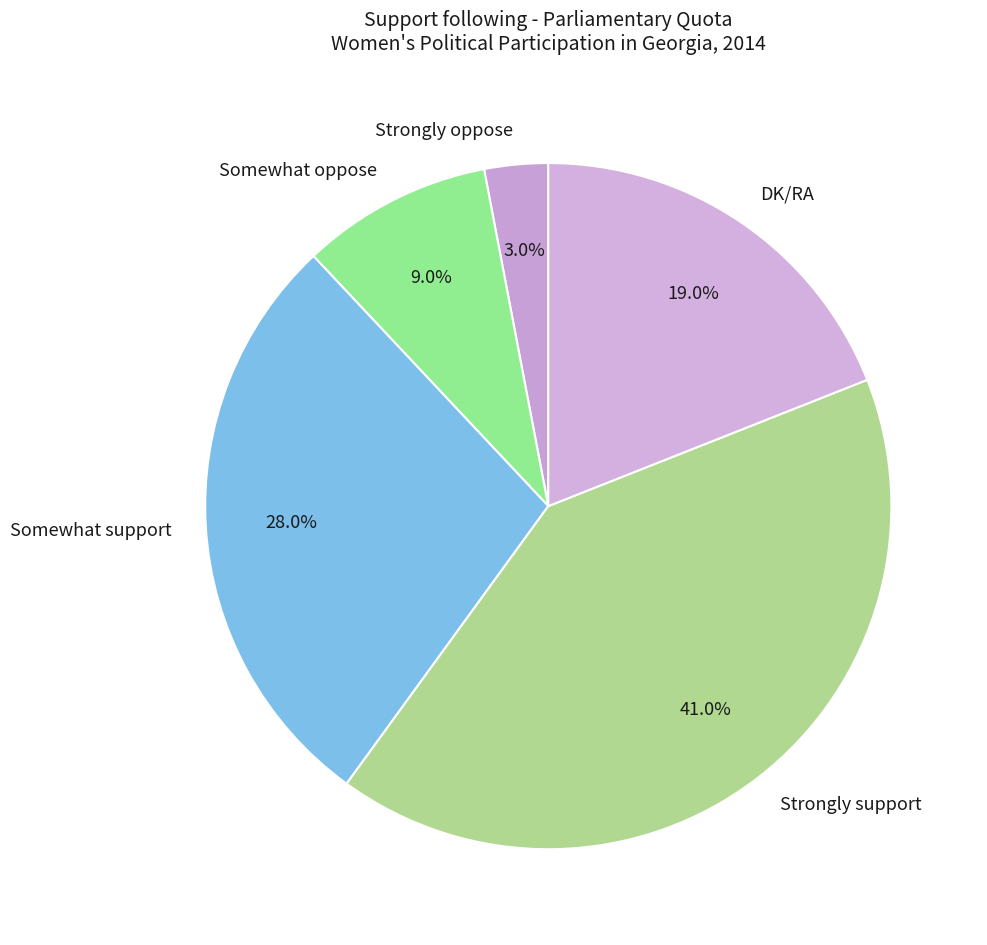

To the nearest percent, what is the average slice percentage?

20%